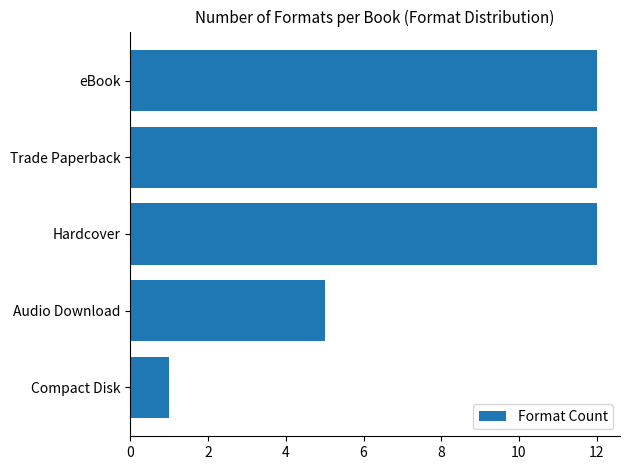

Reading bottom to top, list all the values displayed in this chart.

Compact Disk=1	Audio Download=5	Hardcover=12	Trade Paperback=12	eBook=12